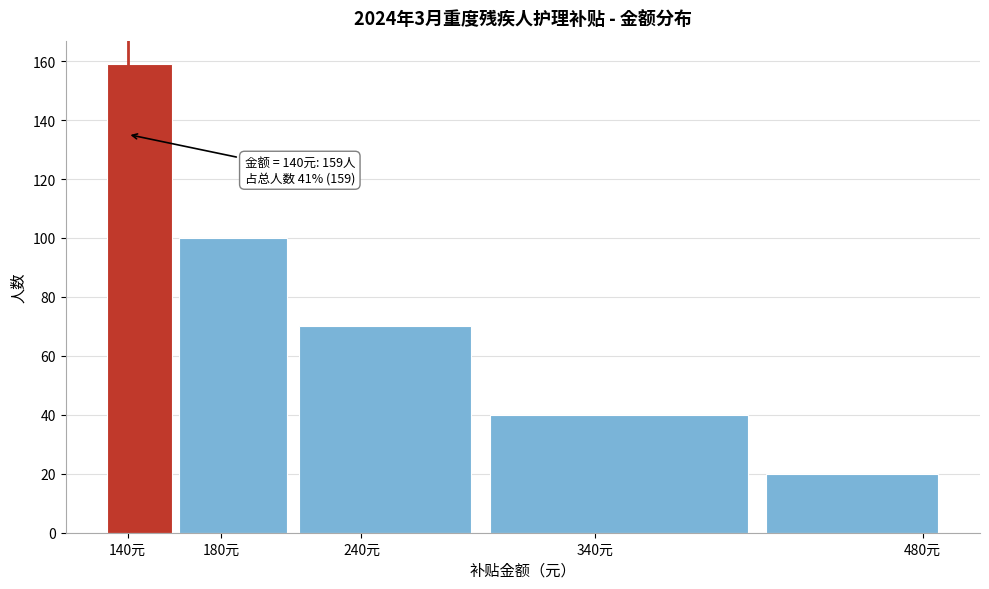

Reading left to right, list all the values displayed in this chart.

140元=159	180元=100	240元=70	340元=40	480元=20